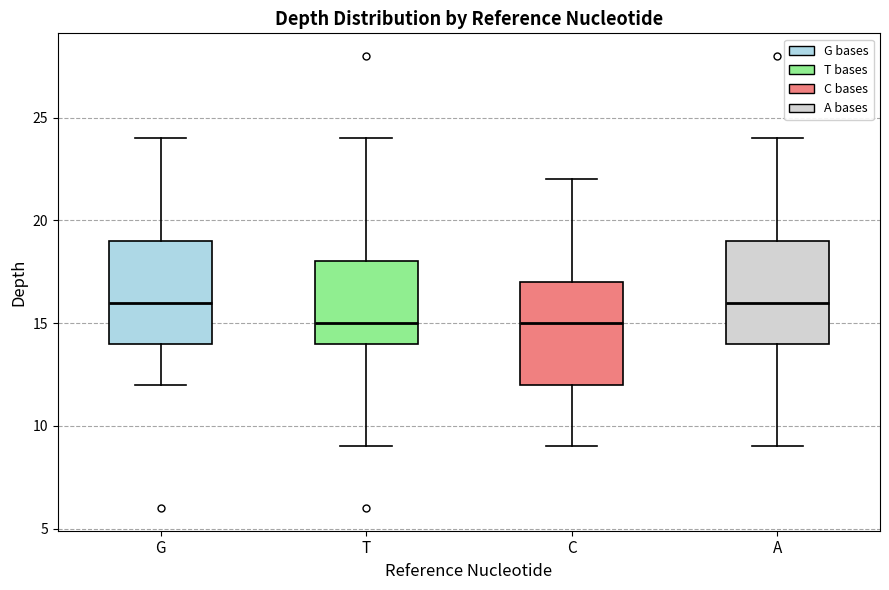

Reading left to right, transcribe this box plot: for each box, give where its median line is, the range the box spans, and where its two whiskers end, as read against the y-axis. The values are not printed on the chart, so give them approximately, as read against the axis.

G: median 16, box 14 to 19, whiskers 12 to 24
T: median 15, box 14 to 18, whiskers 9 to 24
C: median 15, box 12 to 17, whiskers 9 to 22
A: median 16, box 14 to 19, whiskers 9 to 24